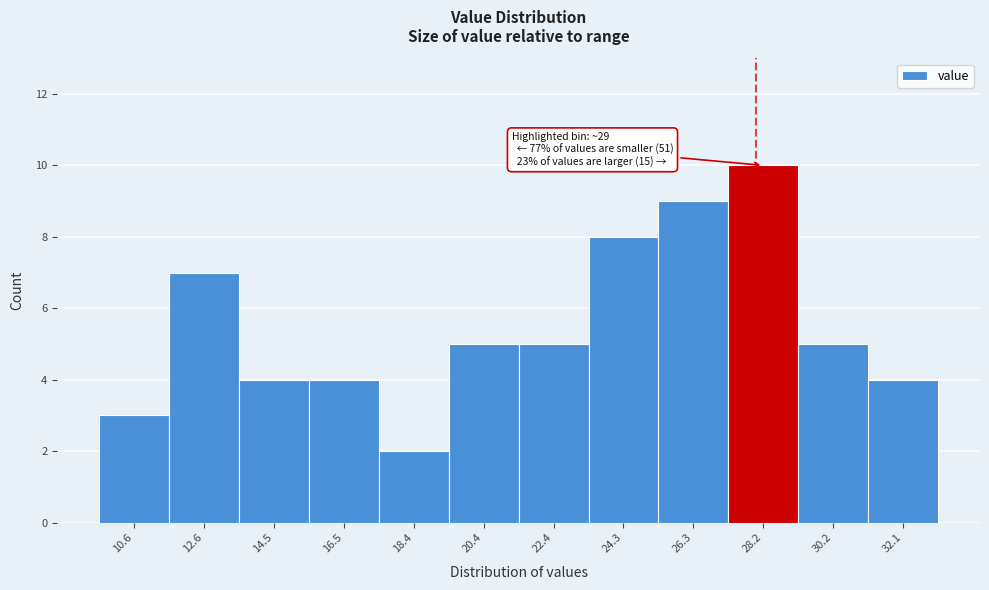

Reading left to right, transcribe all the data shown in this chart.

10.6=3	12.6=7	14.5=4	16.5=4	18.4=2	20.4=5	22.4=5	24.3=8	26.3=9	28.2=10	30.2=5	32.1=4